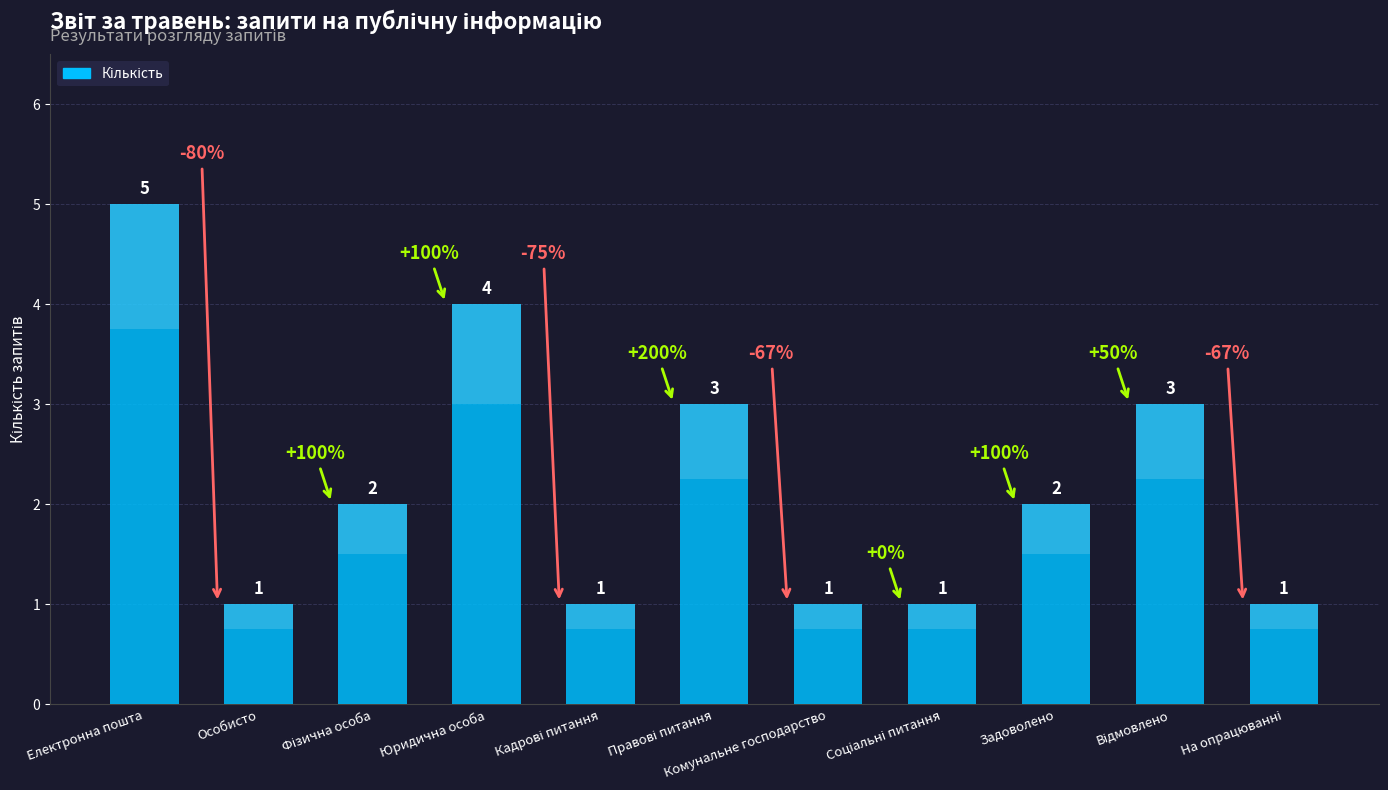

Which category has the highest value across all series?

Електронна пошта